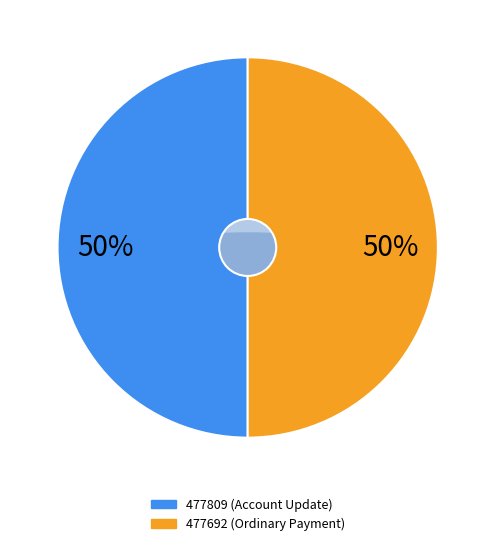

True or false: 477692 accounts for 94% of the total.

False